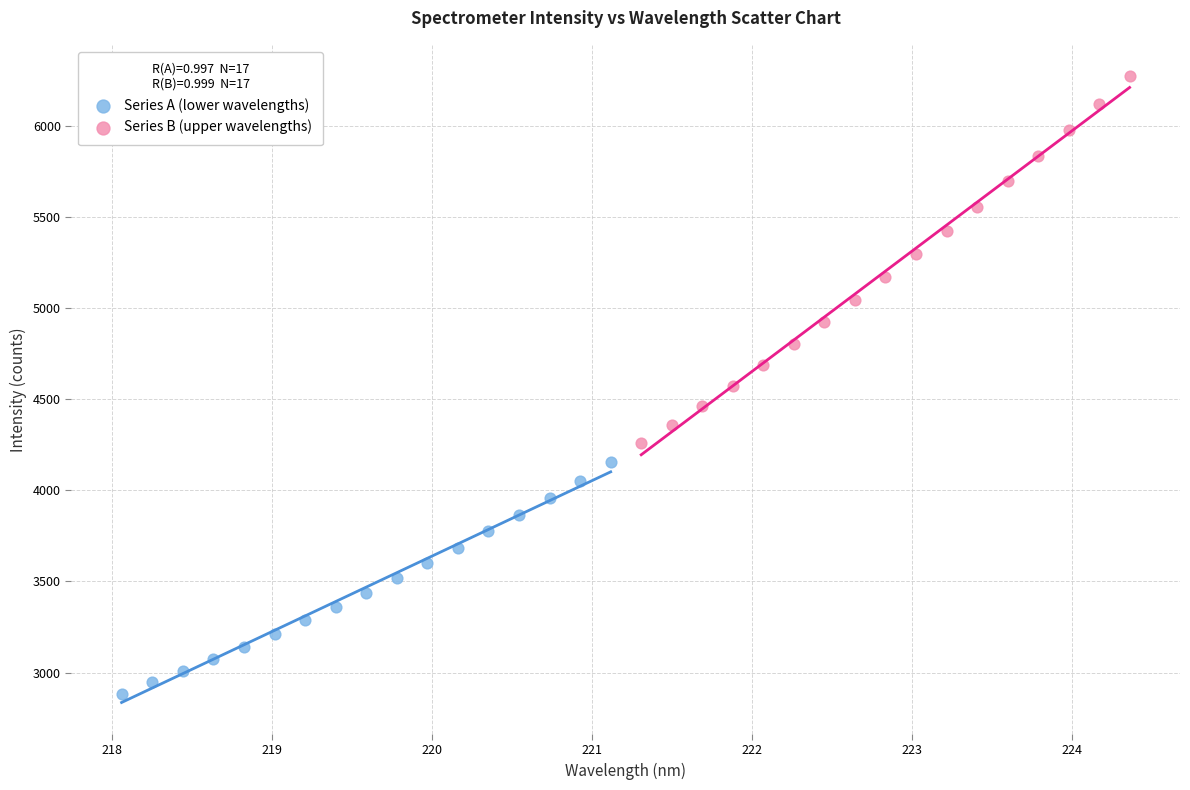

Which series reaches the maximum Y coordinate?

Series B (upper wavelengths)